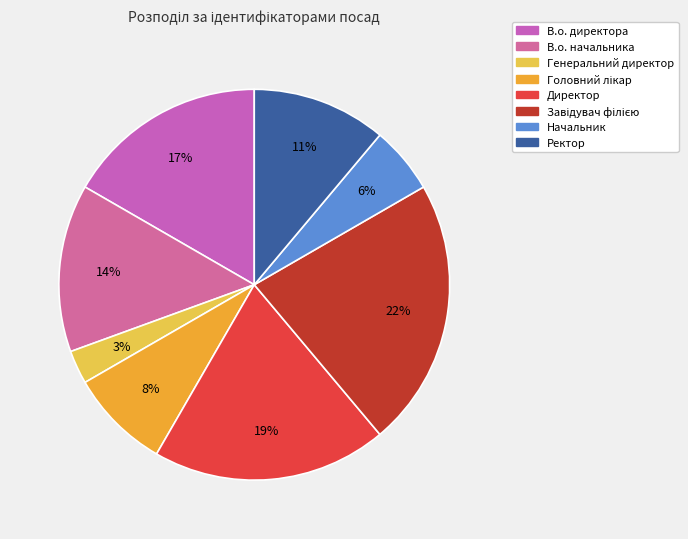

Which slice is the largest?

Завідувач філією